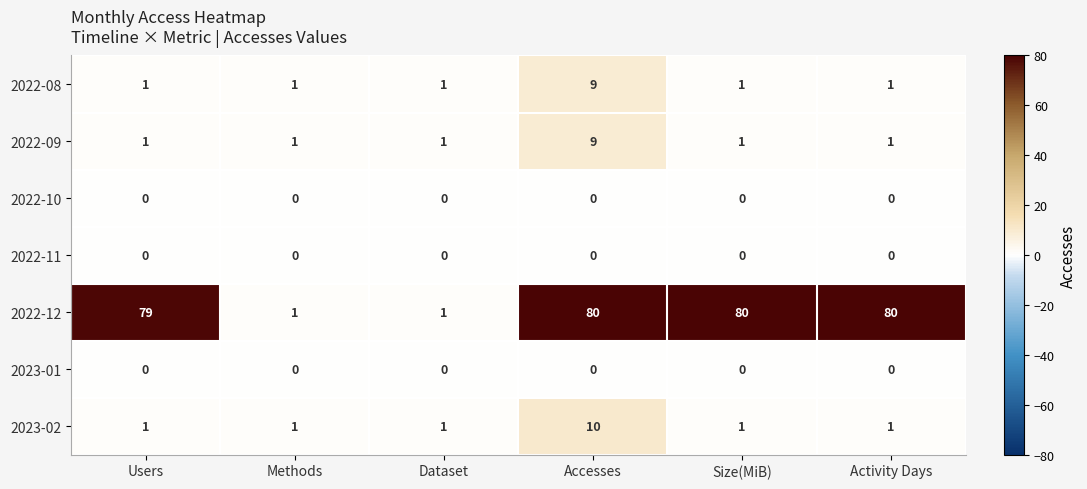

How many categories are shown in the chart?

6